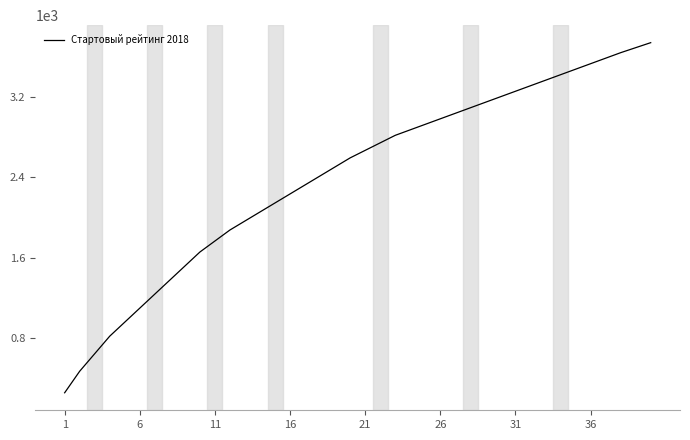

What is the maximum value shown in the chart?

3745